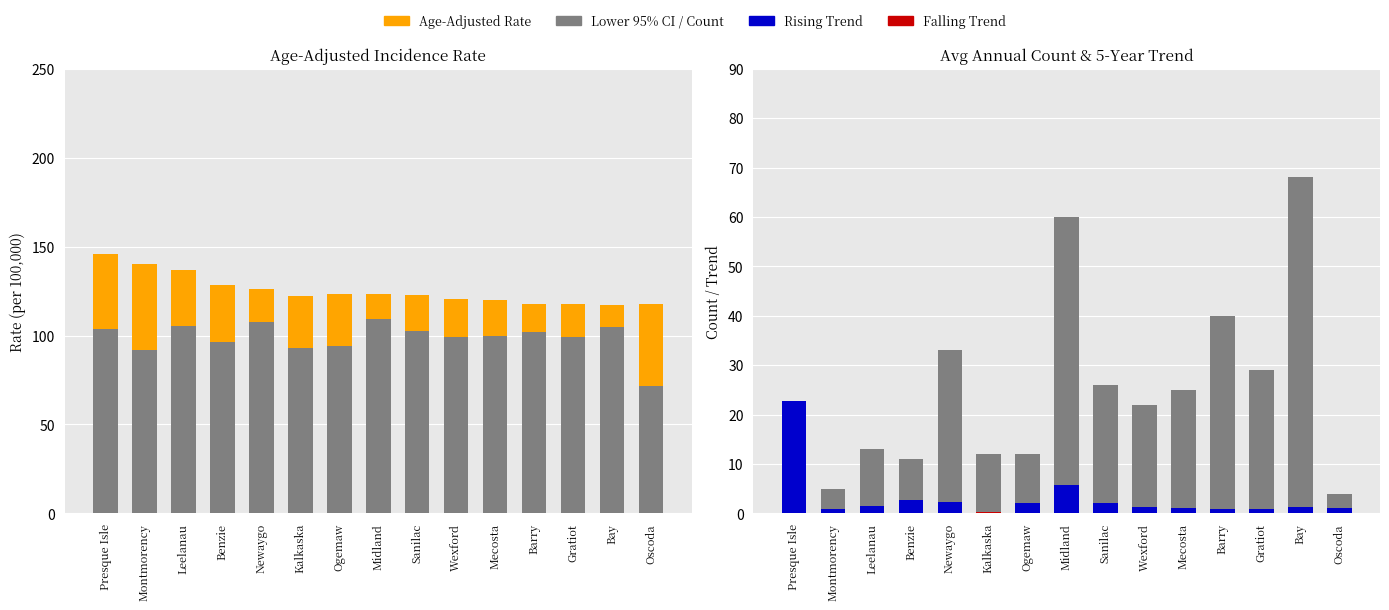

Which series changed the most between Bay and Oscoda?

Average Annual Count